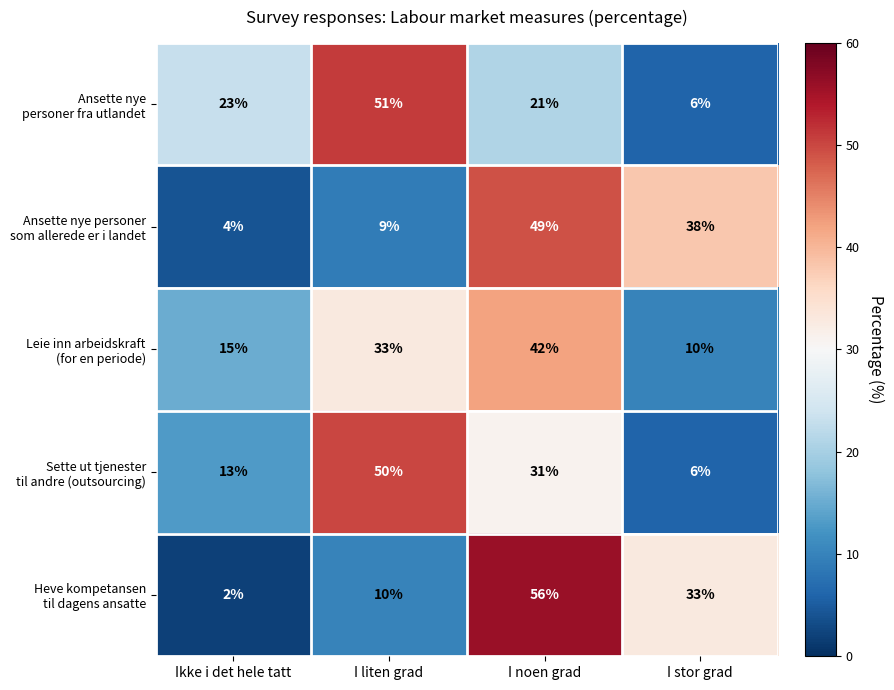

At which category does the chart reach its minimum across all series?

Ikke i det hele tatt